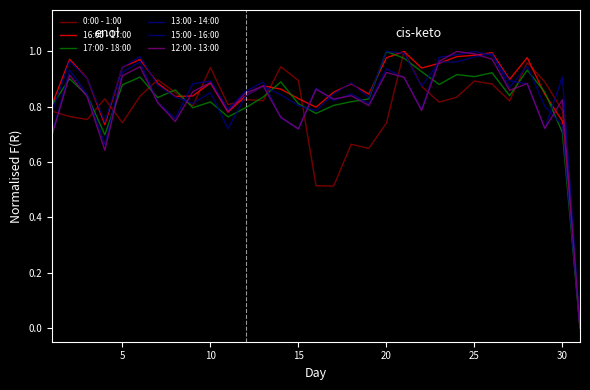

How many times do 0:00 - 1:00 and 16:00 - 17:00 cross each other?

9